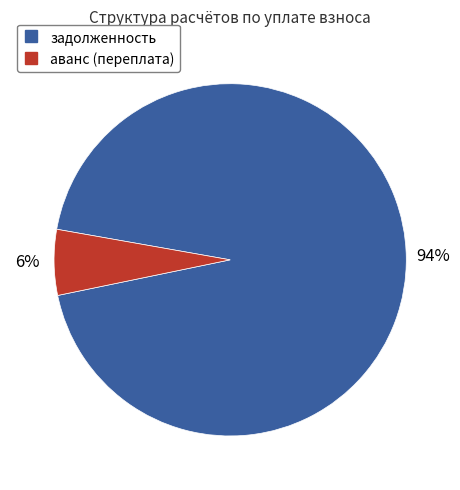

Rank the categories by value from highest to lowest.

задолженность, аванс (переплата)